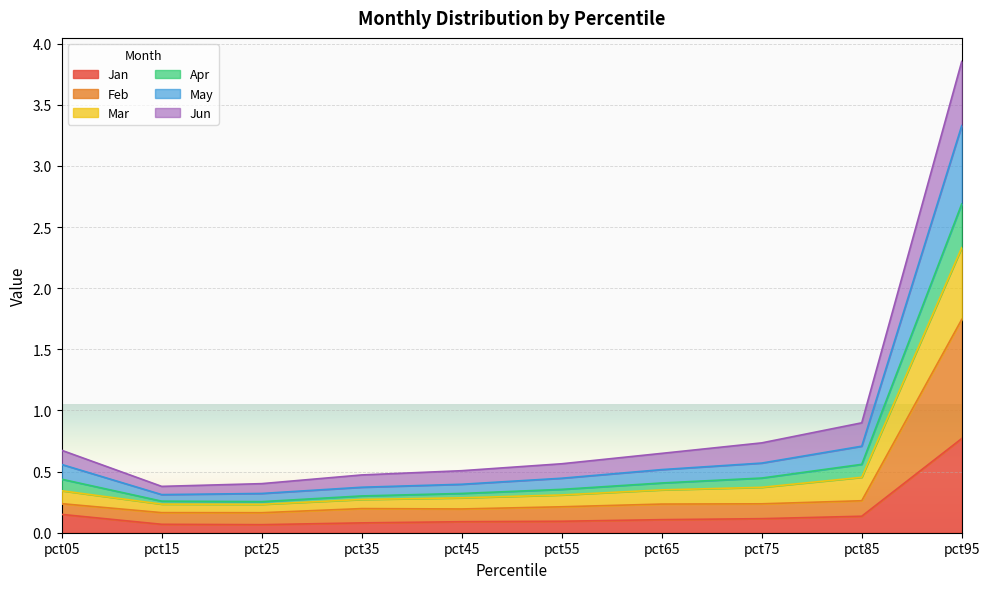

At which label does Jan reach its peak?

pct95